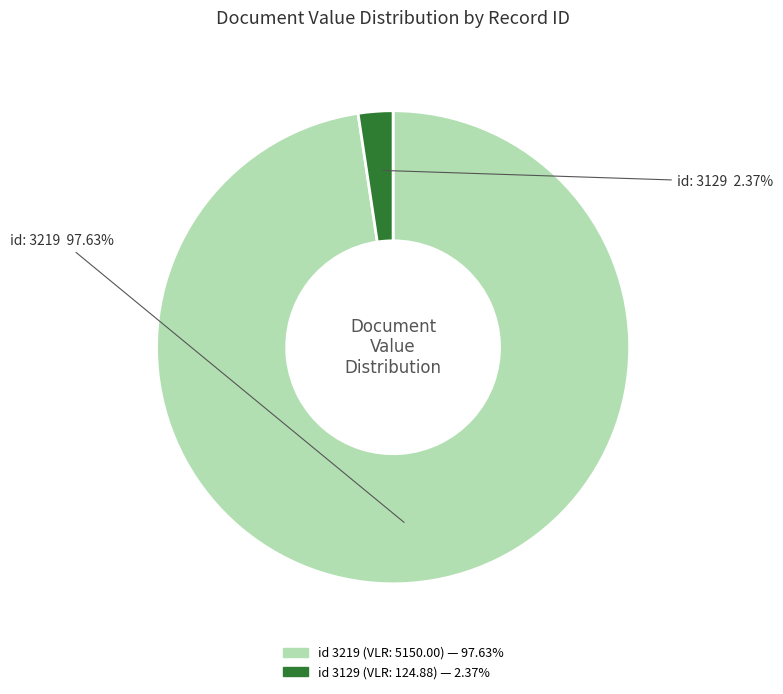

Does any single category account for the majority?

Yes